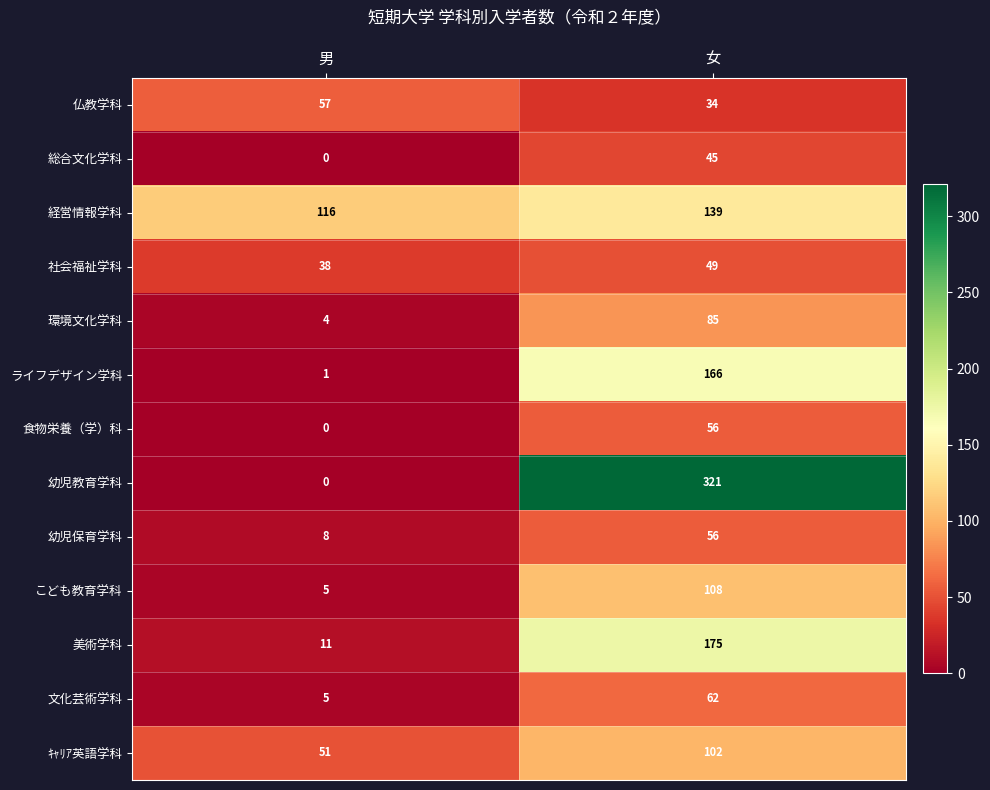

True or false: 食物栄養（学）科 has a value of 96 at 女.

False